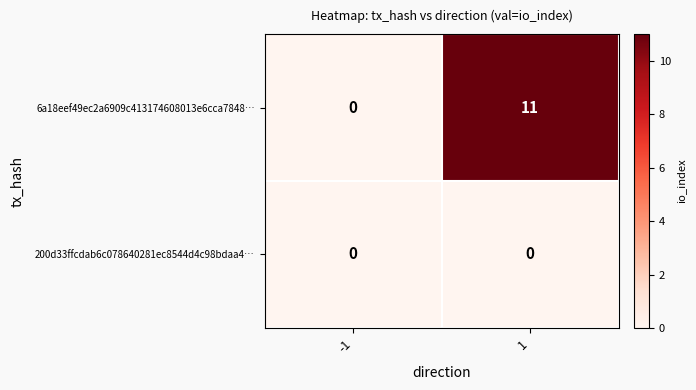

Which series has the largest total across all categories?

6a18eef49ec2a6909c413174608013e6cca7848…